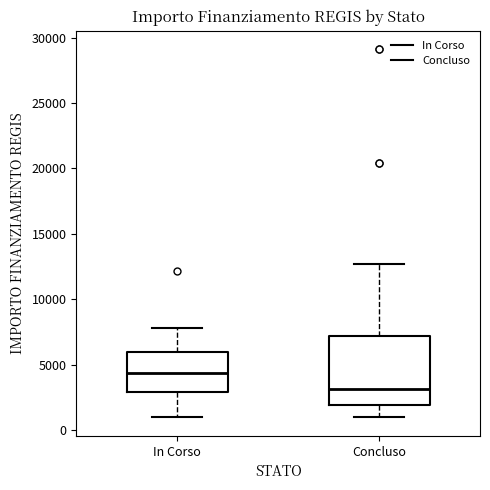

Where does the upper whisker of the box for In Corso end on the y-axis? The values are not printed on the chart, so give them approximately, as read against the axis.

8000